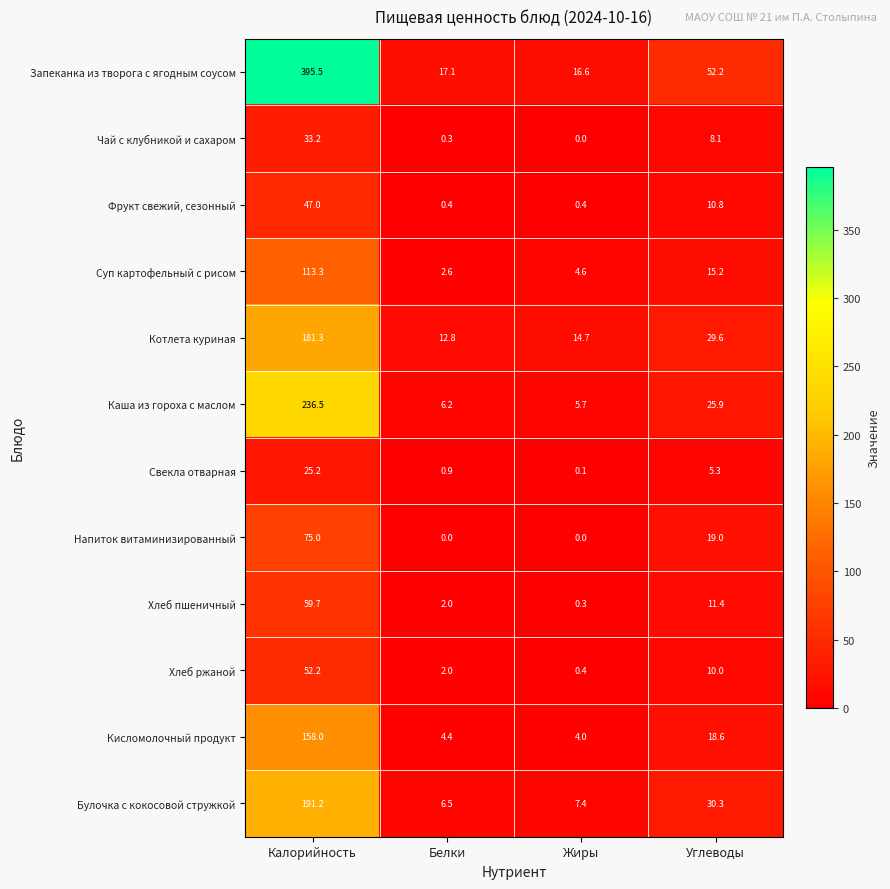

Rank the series at Углеводы from highest to lowest value.

Запеканка из творога с ягодным соусом, Булочка с кокосовой стружкой, Котлета куриная, Каша из гороха с маслом, Напиток витаминизированный, Кисломолочный продукт, Суп картофельный с рисом, Хлеб пшеничный, Фрукт свежий, сезонный, Хлеб ржаной, Чай с клубникой и сахаром, Свекла отварная